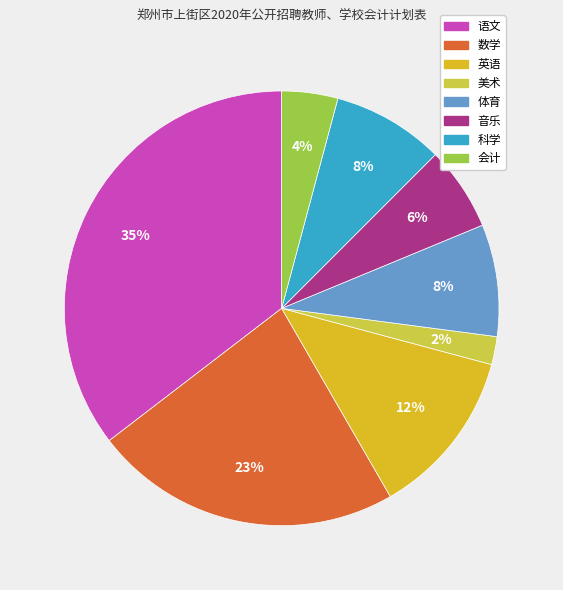

To the nearest percent, what is the average slice percentage?

12%